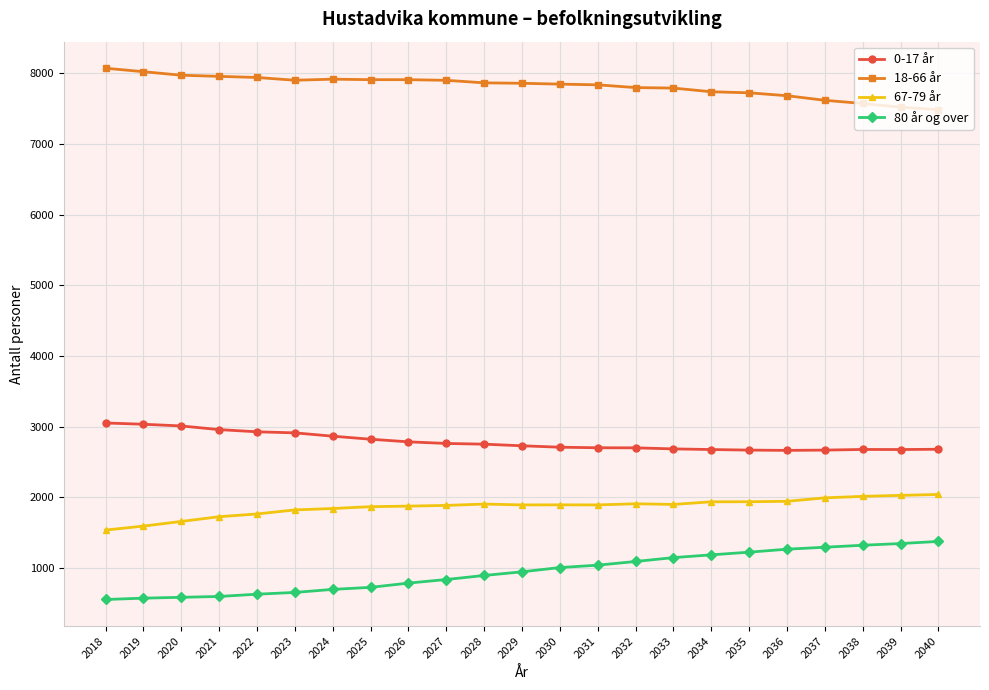

What is the difference between the second highest and second lowest values in the 18-66 år series?

502